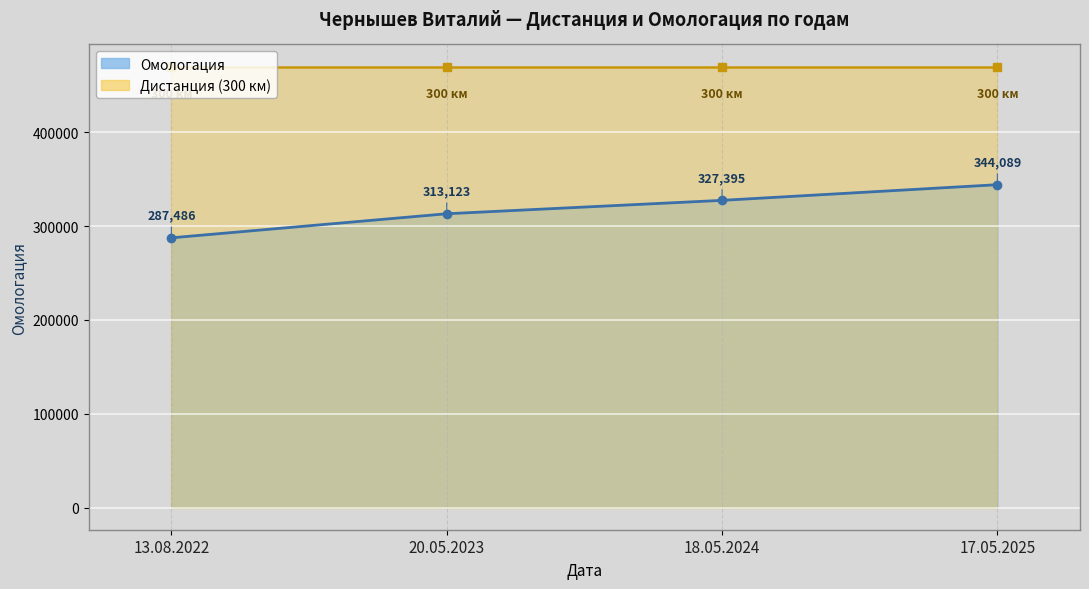

Where does the data first go above 327395?

17.05.2025